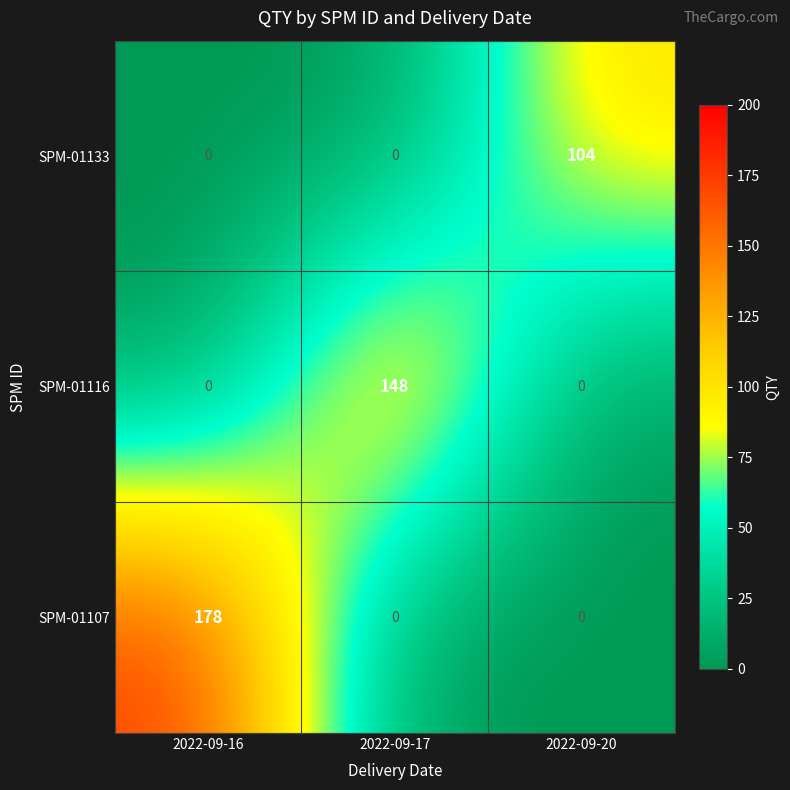

How many SPM-01133 values are between 0 and 104?

3